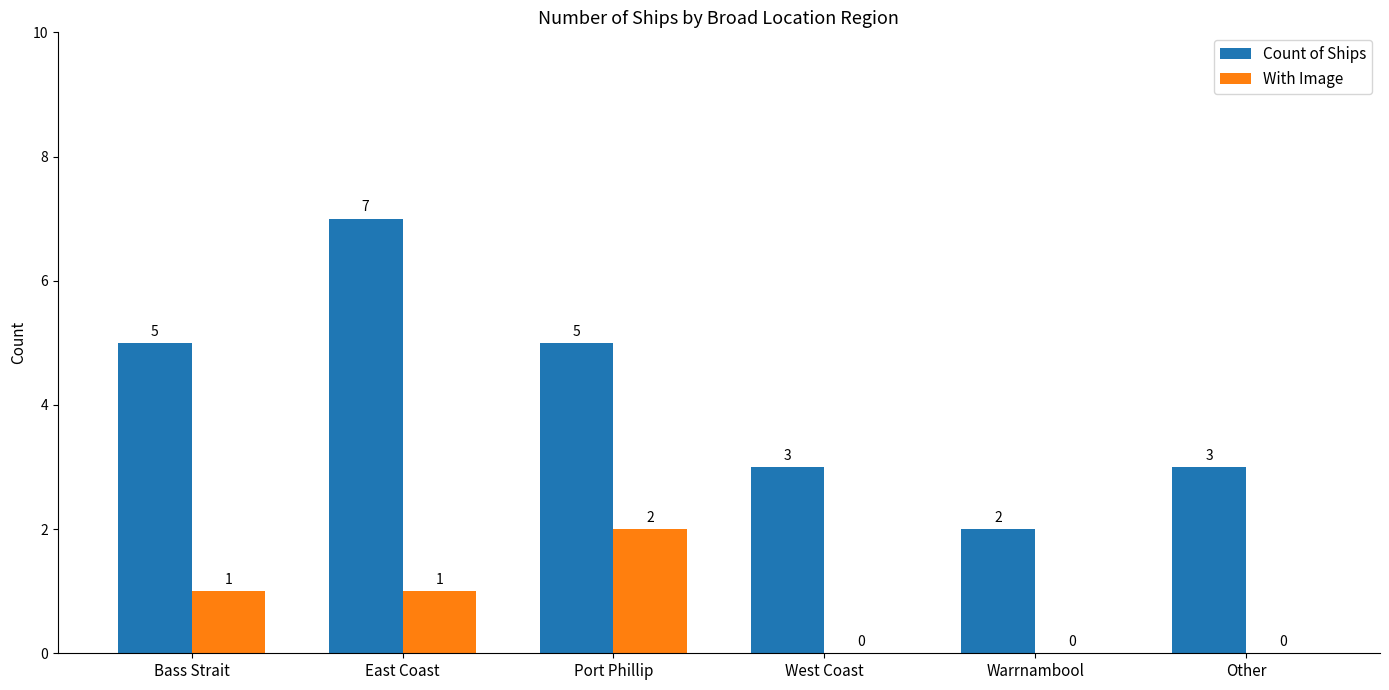

What is the total value across all series at Port Phillip?

7